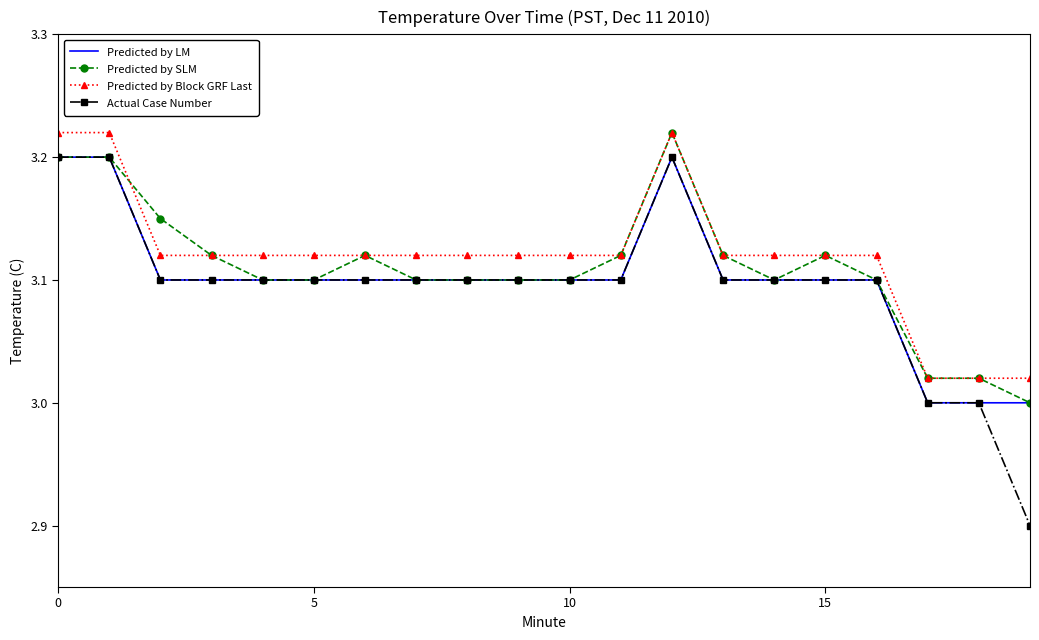

At how many categories does at least one series exceed 3?

20